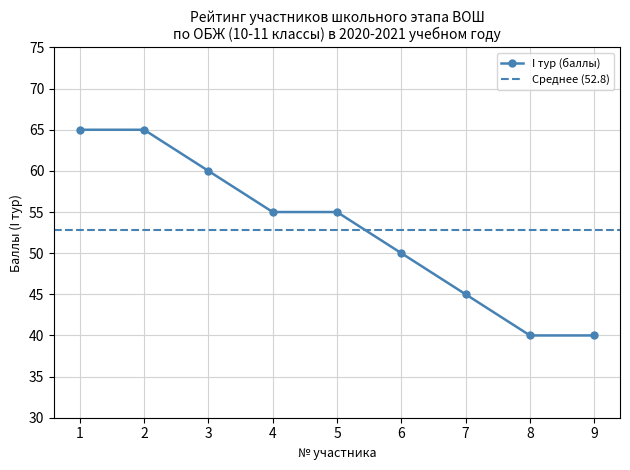

True or false: the data has more than 2 interior local peaks.

False